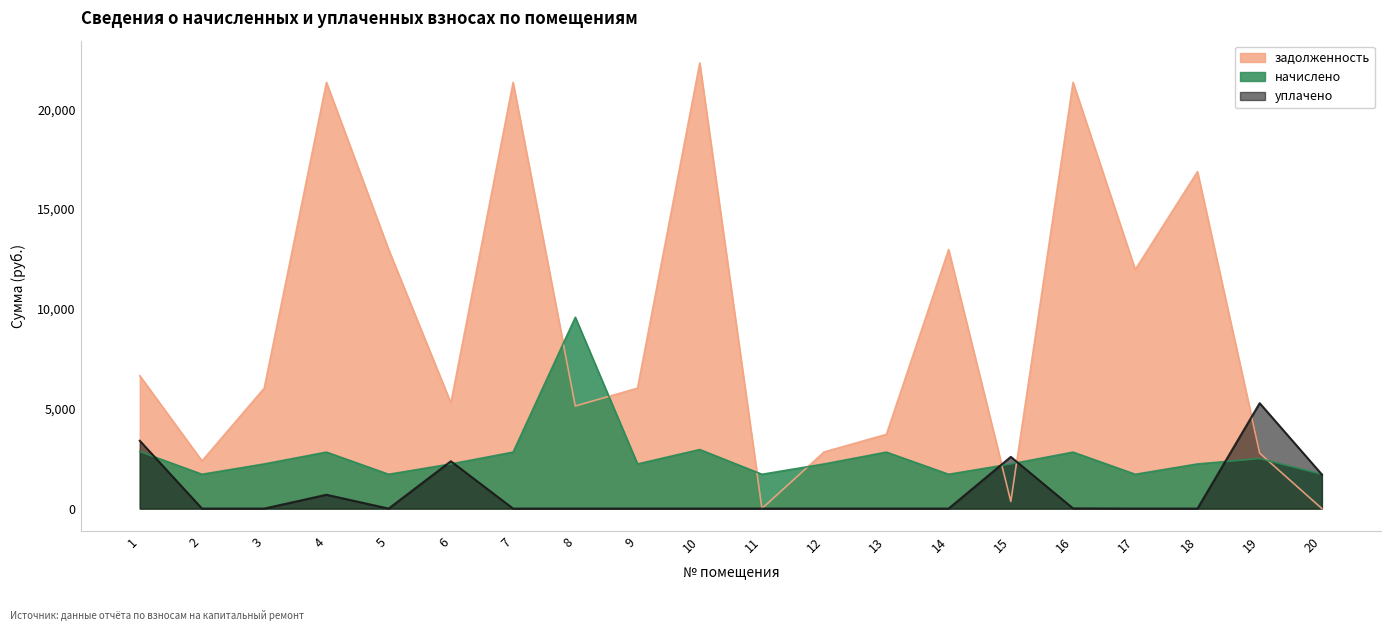

Reading left to right, what are all the values shown in this chart?

задолженность: 6651.9	2386.6	6031.3	21340.1	12968.4	5291.0	21340.1	5136.0	6031.3	22315.9	1.6	2838.2	3718.8	12968.4	354.4	21340.1	11968.4	16871.8	2774.4	0.3
начислено: 2857.7	1718.0	2235.1	2827.1	1718.0	2235.1	2827.1	9579.5	2235.1	2956.3	1718.0	2235.1	2827.1	1718.0	2235.1	2827.1	1718.0	2235.1	2503.9	1718.0
уплачено: 3396.1	0.0	0.0	693.0	0.0	2370.0	0.0	0.0	0.0	0.0	0.0	0.0	0.0	0.0	2590.0	10.0	0.0	0.0	5278.0	1704.0